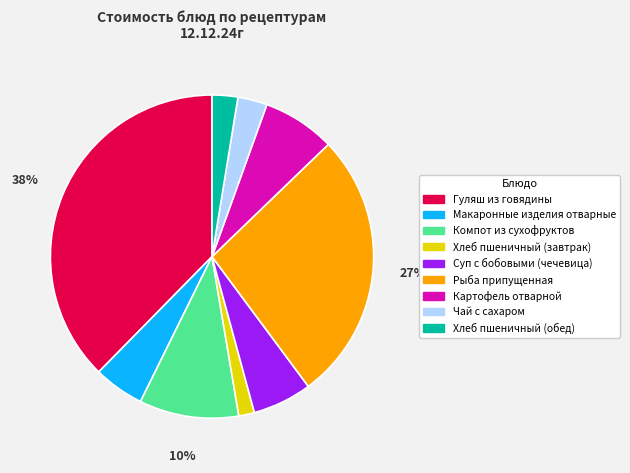

Do Компот из сухофруктов and Рыба припущенная together represent more than half of the pie?

No